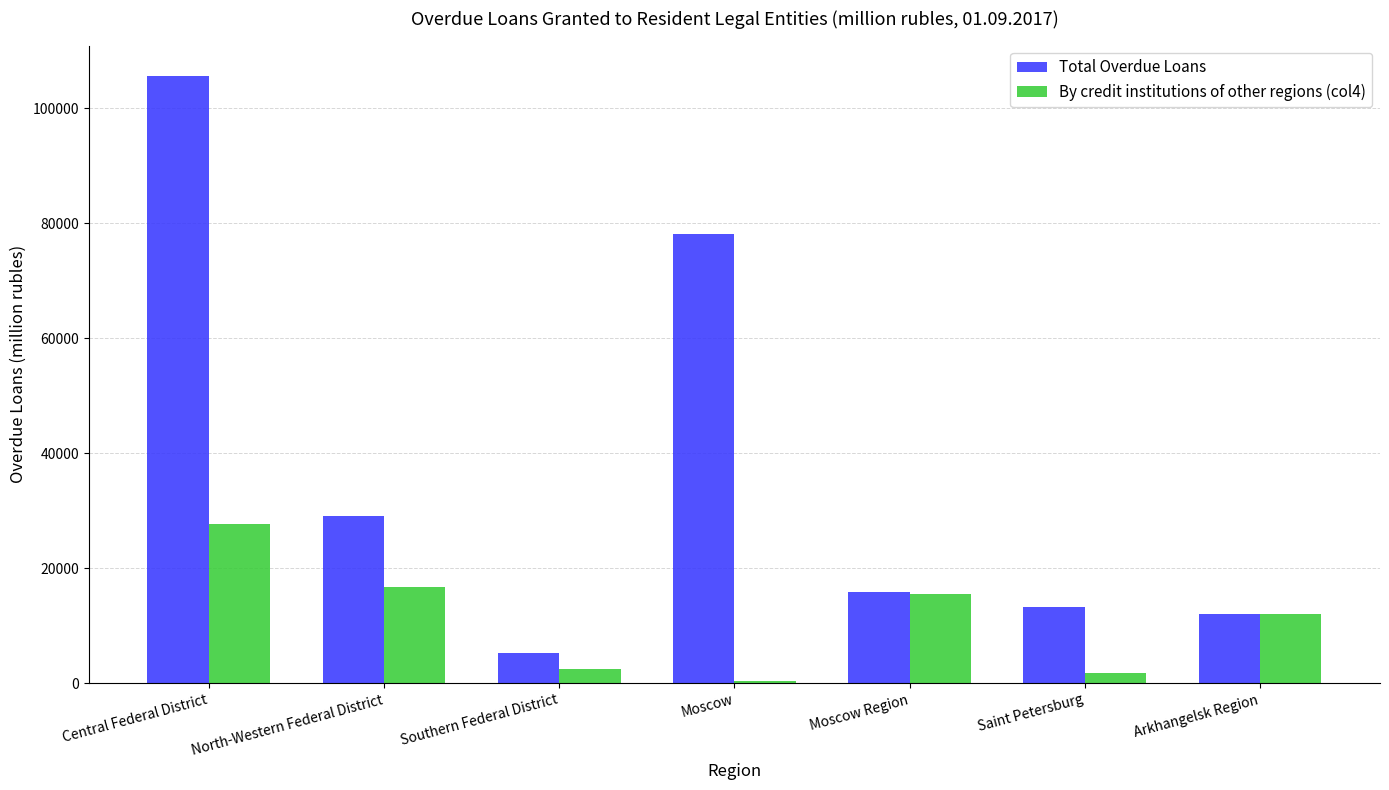

Is the value of Total Overdue Loans at North-Western Federal District greater than the value of By credit institutions of other regions (col4) at Saint Petersburg?

Yes